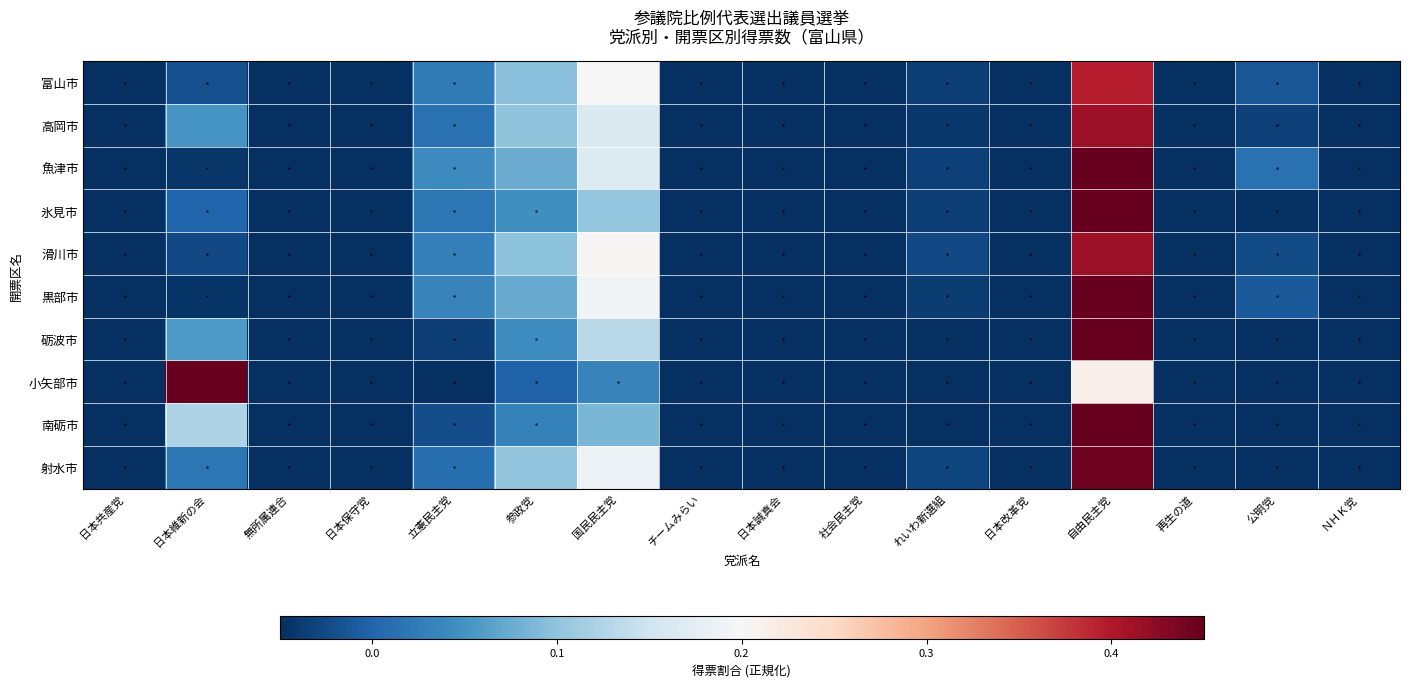

At how many categories does at least one series exceed 0?

6